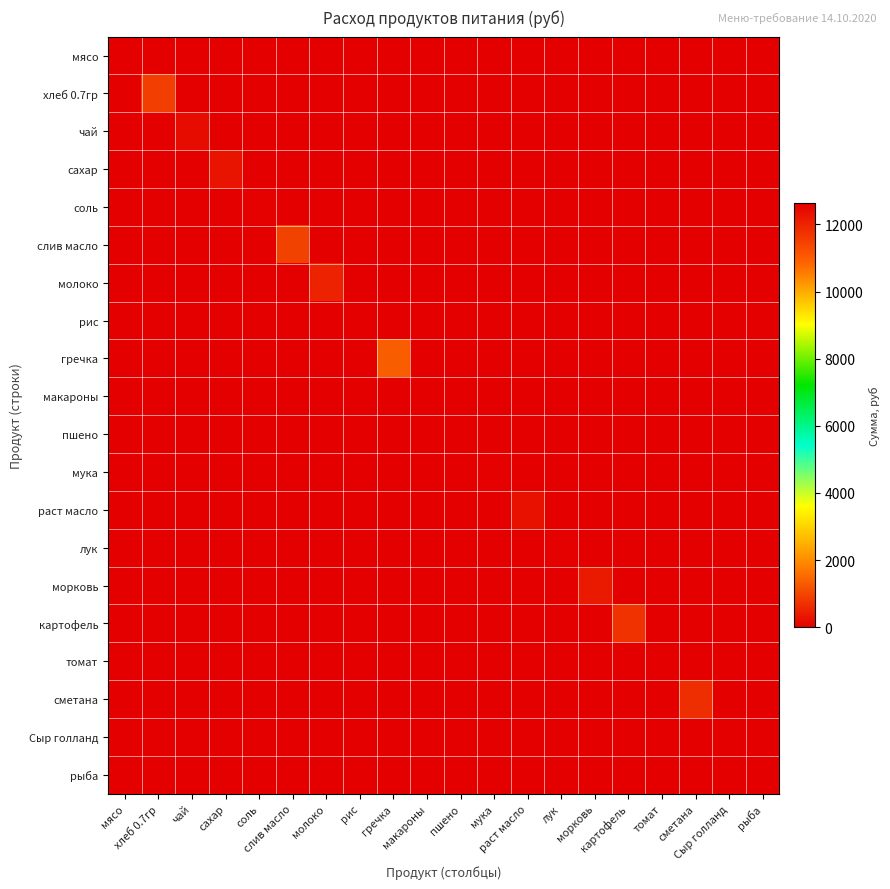

Reading left to right, extract all data points from this chart.

мясо: мясо=12635.0	хлеб 0.7гр=0.0	чай=0.0	сахар=0.0	соль=0.0	слив масло=0.0	молоко=0.0	рис=0.0	гречка=0.0	макароны=0.0	пшено=0.0	мука=0.0	раст масло=0.0	лук=0.0	морковь=0.0	картофель=0.0	томат=0.0	сметана=0.0	Сыр голланд=0.0	рыба=0.0
хлеб 0.7гр: мясо=0.0	хлеб 0.7гр=907.7	чай=0.0	сахар=0.0	соль=0.0	слив масло=0.0	молоко=0.0	рис=0.0	гречка=0.0	макароны=0.0	пшено=0.0	мука=0.0	раст масло=0.0	лук=0.0	морковь=0.0	картофель=0.0	томат=0.0	сметана=0.0	Сыр голланд=0.0	рыба=0.0
чай: мясо=0.0	хлеб 0.7гр=0.0	чай=180.5	сахар=0.0	соль=0.0	слив масло=0.0	молоко=0.0	рис=0.0	гречка=0.0	макароны=0.0	пшено=0.0	мука=0.0	раст масло=0.0	лук=0.0	морковь=0.0	картофель=0.0	томат=0.0	сметана=0.0	Сыр голланд=0.0	рыба=0.0
сахар: мясо=0.0	хлеб 0.7гр=0.0	чай=0.0	сахар=297.8	соль=0.0	слив масло=0.0	молоко=0.0	рис=0.0	гречка=0.0	макароны=0.0	пшено=0.0	мука=0.0	раст масло=0.0	лук=0.0	морковь=0.0	картофель=0.0	томат=0.0	сметана=0.0	Сыр голланд=0.0	рыба=0.0
соль: мясо=0.0	хлеб 0.7гр=0.0	чай=0.0	сахар=0.0	соль=43.3	слив масло=0.0	молоко=0.0	рис=0.0	гречка=0.0	макароны=0.0	пшено=0.0	мука=0.0	раст масло=0.0	лук=0.0	морковь=0.0	картофель=0.0	томат=0.0	сметана=0.0	Сыр голланд=0.0	рыба=0.0
слив масло: мясо=0.0	хлеб 0.7гр=0.0	чай=0.0	сахар=0.0	соль=0.0	слив масло=950.6	молоко=0.0	рис=0.0	гречка=0.0	макароны=0.0	пшено=0.0	мука=0.0	раст масло=0.0	лук=0.0	морковь=0.0	картофель=0.0	томат=0.0	сметана=0.0	Сыр голланд=0.0	рыба=0.0
молоко: мясо=0.0	хлеб 0.7гр=0.0	чай=0.0	сахар=0.0	соль=0.0	слив масло=0.0	молоко=509.0	рис=0.0	гречка=0.0	макароны=0.0	пшено=0.0	мука=0.0	раст масло=0.0	лук=0.0	морковь=0.0	картофель=0.0	томат=0.0	сметана=0.0	Сыр голланд=0.0	рыба=0.0
рис: мясо=0.0	хлеб 0.7гр=0.0	чай=0.0	сахар=0.0	соль=0.0	слив масло=0.0	молоко=0.0	рис=0.0	гречка=0.0	макароны=0.0	пшено=0.0	мука=0.0	раст масло=0.0	лук=0.0	морковь=0.0	картофель=0.0	томат=0.0	сметана=0.0	Сыр голланд=0.0	рыба=0.0
гречка: мясо=0.0	хлеб 0.7гр=0.0	чай=0.0	сахар=0.0	соль=0.0	слив масло=0.0	молоко=0.0	рис=0.0	гречка=1353.8	макароны=0.0	пшено=0.0	мука=0.0	раст масло=0.0	лук=0.0	морковь=0.0	картофель=0.0	томат=0.0	сметана=0.0	Сыр голланд=0.0	рыба=0.0
макароны: мясо=0.0	хлеб 0.7гр=0.0	чай=0.0	сахар=0.0	соль=0.0	слив масло=0.0	молоко=0.0	рис=0.0	гречка=0.0	макароны=0.0	пшено=0.0	мука=0.0	раст масло=0.0	лук=0.0	морковь=0.0	картофель=0.0	томат=0.0	сметана=0.0	Сыр голланд=0.0	рыба=0.0
пшено: мясо=0.0	хлеб 0.7гр=0.0	чай=0.0	сахар=0.0	соль=0.0	слив масло=0.0	молоко=0.0	рис=0.0	гречка=0.0	макароны=0.0	пшено=0.0	мука=0.0	раст масло=0.0	лук=0.0	морковь=0.0	картофель=0.0	томат=0.0	сметана=0.0	Сыр голланд=0.0	рыба=0.0
мука: мясо=0.0	хлеб 0.7гр=0.0	чай=0.0	сахар=0.0	соль=0.0	слив масло=0.0	молоко=0.0	рис=0.0	гречка=0.0	макароны=0.0	пшено=0.0	мука=26.0	раст масло=0.0	лук=0.0	морковь=0.0	картофель=0.0	томат=0.0	сметана=0.0	Сыр голланд=0.0	рыба=0.0
раст масло: мясо=0.0	хлеб 0.7гр=0.0	чай=0.0	сахар=0.0	соль=0.0	слив масло=0.0	молоко=0.0	рис=0.0	гречка=0.0	макароны=0.0	пшено=0.0	мука=0.0	раст масло=249.1	лук=0.0	морковь=0.0	картофель=0.0	томат=0.0	сметана=0.0	Сыр голланд=0.0	рыба=0.0
лук: мясо=0.0	хлеб 0.7гр=0.0	чай=0.0	сахар=0.0	соль=0.0	слив масло=0.0	молоко=0.0	рис=0.0	гречка=0.0	макароны=0.0	пшено=0.0	мука=0.0	раст масло=0.0	лук=32.5	морковь=0.0	картофель=0.0	томат=0.0	сметана=0.0	Сыр голланд=0.0	рыба=0.0
морковь: мясо=0.0	хлеб 0.7гр=0.0	чай=0.0	сахар=0.0	соль=0.0	слив масло=0.0	молоко=0.0	рис=0.0	гречка=0.0	макароны=0.0	пшено=0.0	мука=0.0	раст масло=0.0	лук=0.0	морковь=388.1	картофель=0.0	томат=0.0	сметана=0.0	Сыр голланд=0.0	рыба=0.0
картофель: мясо=0.0	хлеб 0.7гр=0.0	чай=0.0	сахар=0.0	соль=0.0	слив масло=0.0	молоко=0.0	рис=0.0	гречка=0.0	макароны=0.0	пшено=0.0	мука=0.0	раст масло=0.0	лук=0.0	морковь=0.0	картофель=722.0	томат=0.0	сметана=0.0	Сыр голланд=0.0	рыба=0.0
томат: мясо=0.0	хлеб 0.7гр=0.0	чай=0.0	сахар=0.0	соль=0.0	слив масло=0.0	молоко=0.0	рис=0.0	гречка=0.0	макароны=0.0	пшено=0.0	мука=0.0	раст масло=0.0	лук=0.0	морковь=0.0	картофель=0.0	томат=0.0	сметана=0.0	Сыр голланд=0.0	рыба=0.0
сметана: мясо=0.0	хлеб 0.7гр=0.0	чай=0.0	сахар=0.0	соль=0.0	слив масло=0.0	молоко=0.0	рис=0.0	гречка=0.0	макароны=0.0	пшено=0.0	мука=0.0	раст масло=0.0	лук=0.0	морковь=0.0	картофель=0.0	томат=0.0	сметана=649.8	Сыр голланд=0.0	рыба=0.0
Сыр голланд: мясо=0.0	хлеб 0.7гр=0.0	чай=0.0	сахар=0.0	соль=0.0	слив масло=0.0	молоко=0.0	рис=0.0	гречка=0.0	макароны=0.0	пшено=0.0	мука=0.0	раст масло=0.0	лук=0.0	морковь=0.0	картофель=0.0	томат=0.0	сметана=0.0	Сыр голланд=0.0	рыба=0.0
рыба: мясо=0.0	хлеб 0.7гр=0.0	чай=0.0	сахар=0.0	соль=0.0	слив масло=0.0	молоко=0.0	рис=0.0	гречка=0.0	макароны=0.0	пшено=0.0	мука=0.0	раст масло=0.0	лук=0.0	морковь=0.0	картофель=0.0	томат=0.0	сметана=0.0	Сыр голланд=0.0	рыба=0.0